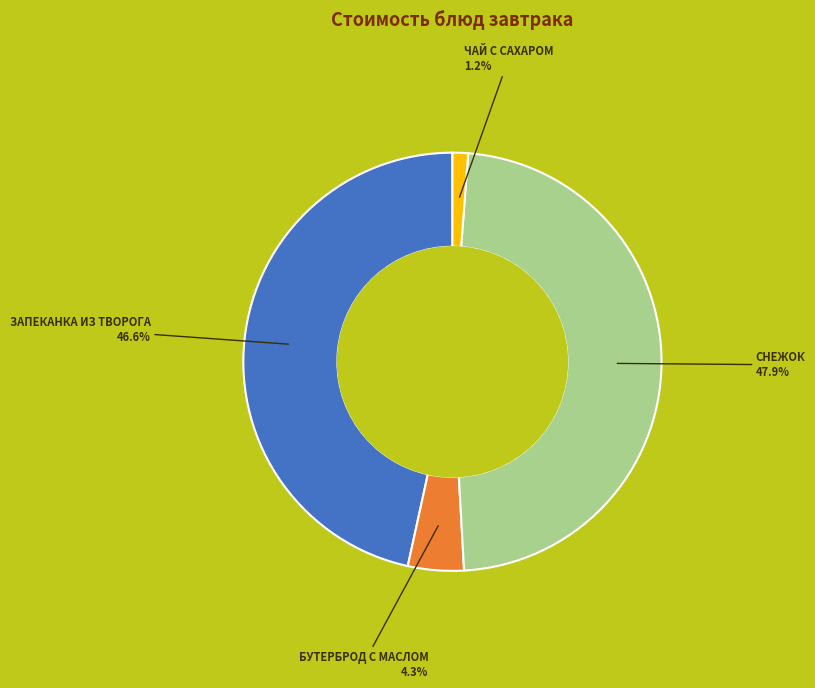

What portion of the pie excludes БУТЕРБРОД С МАСЛОМ?

95.7%